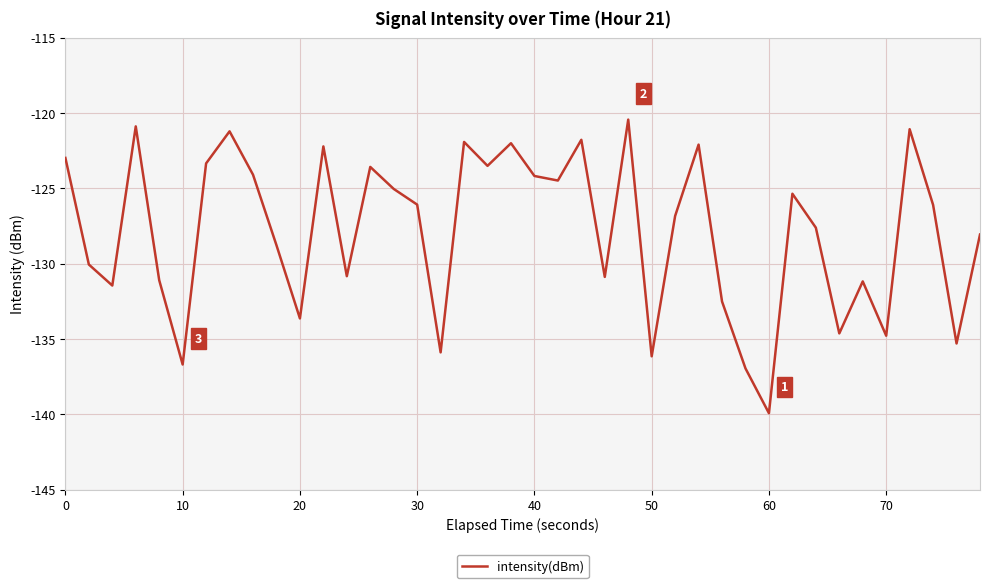

What is the greatest value displayed?

-120.4